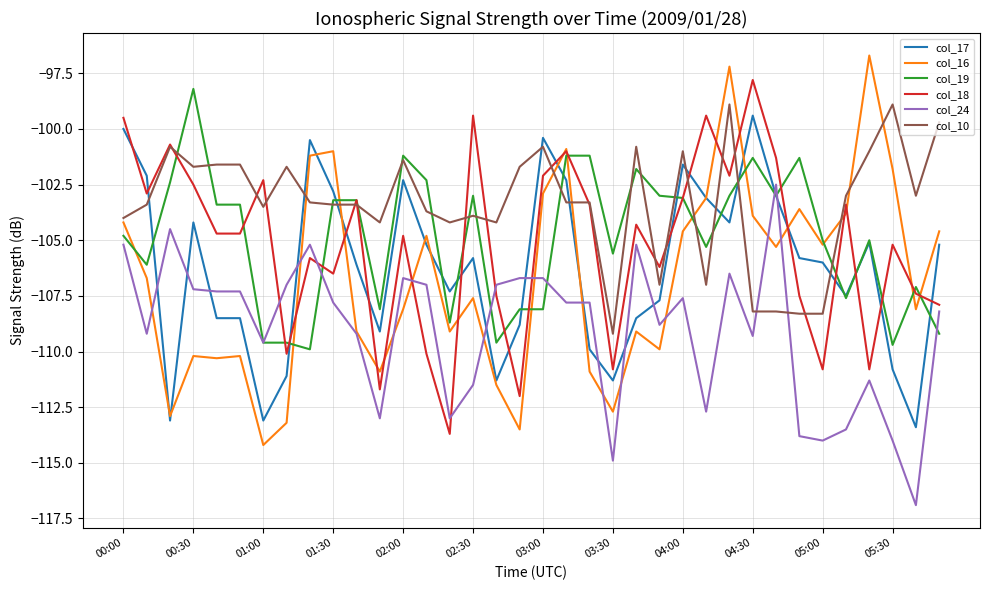

What are all the series names shown in the legend?

col_17, col_16, col_19, col_18, col_24, col_10